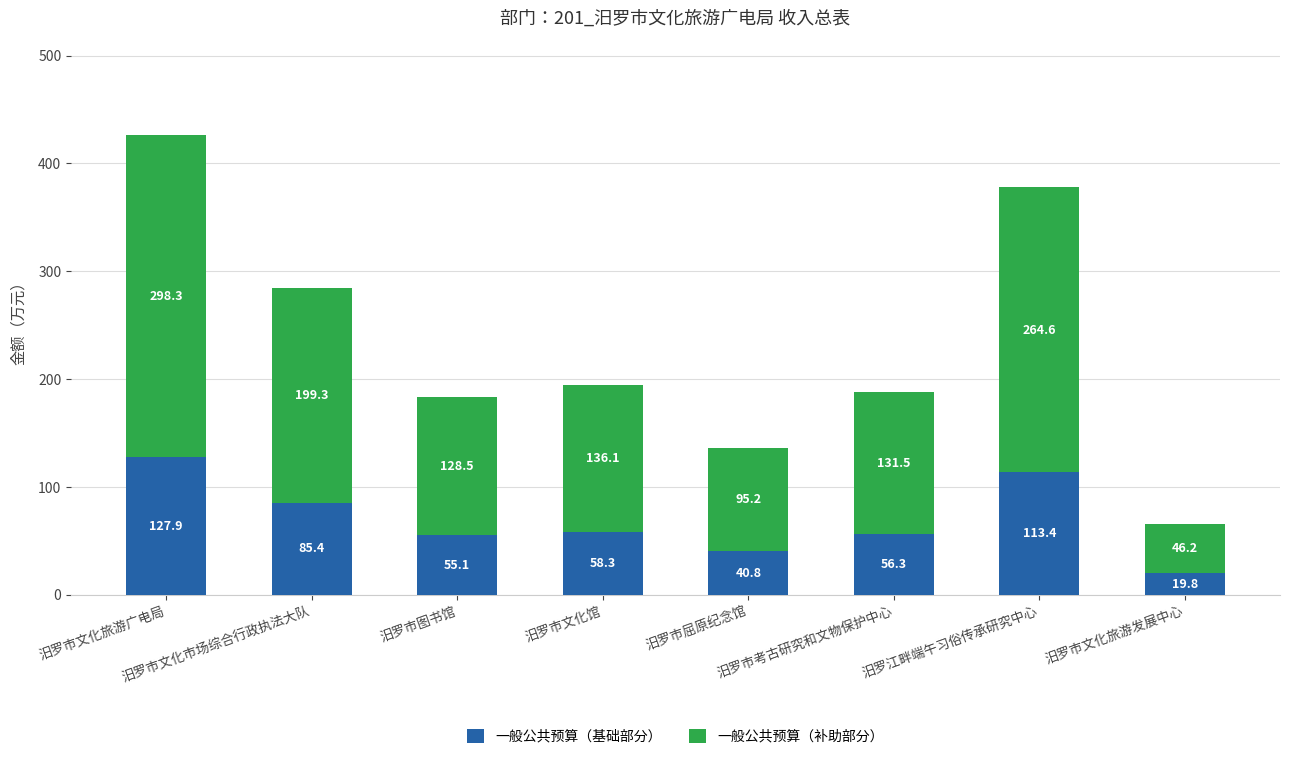

What is the highest value of the 一般公共预算（基础部分） series?

127.9